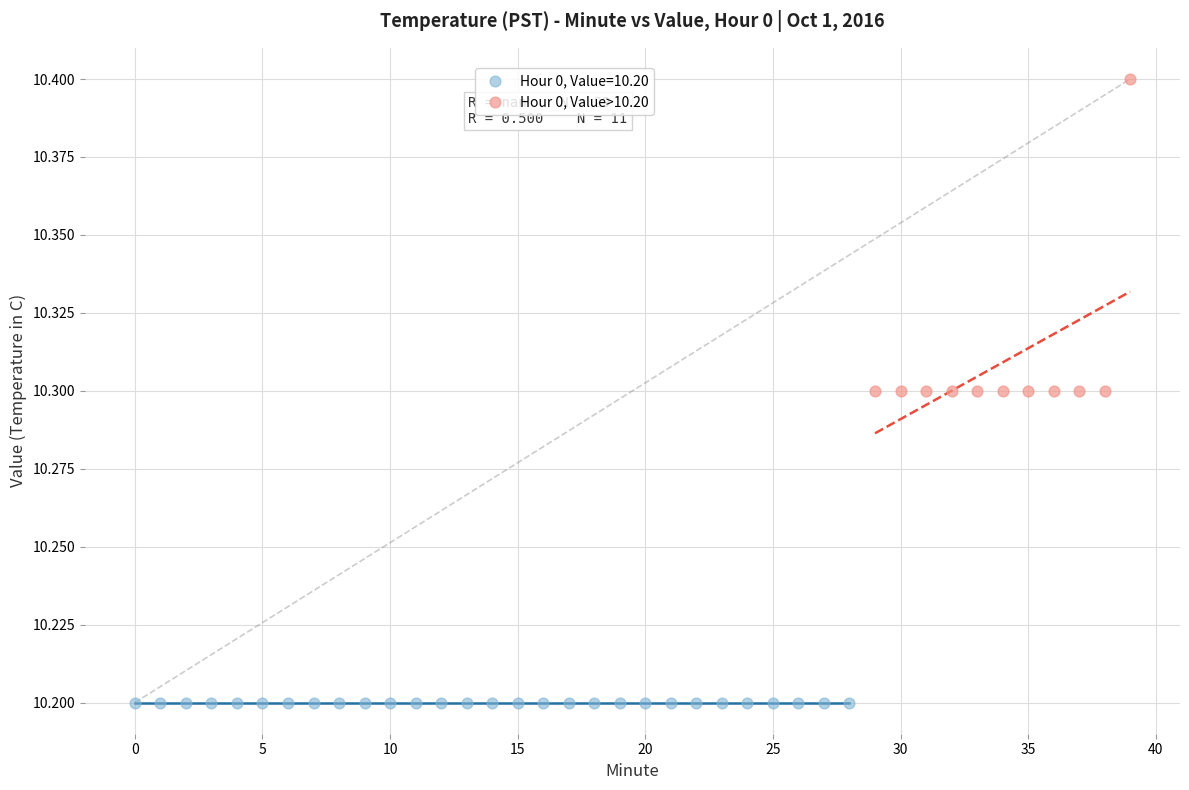

Which series reaches the minimum Y coordinate?

Hour 0, Value=10.20